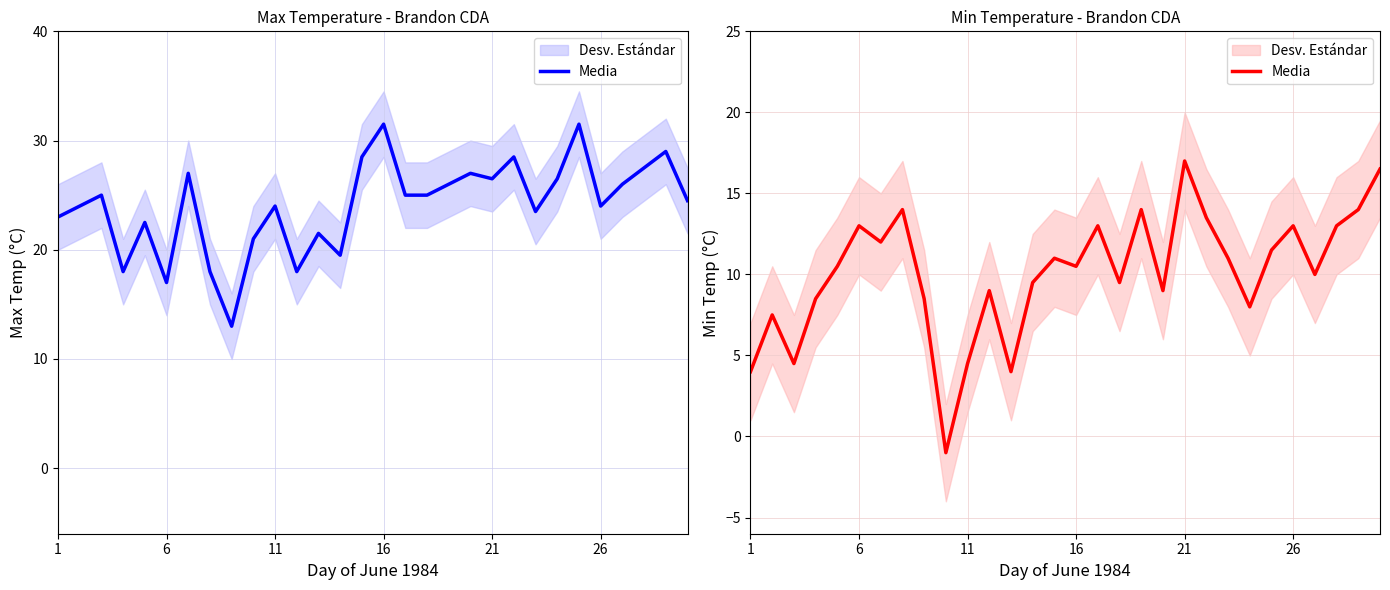

How many points are lower than both their immediate neighbors (excluding endpoints)?

9